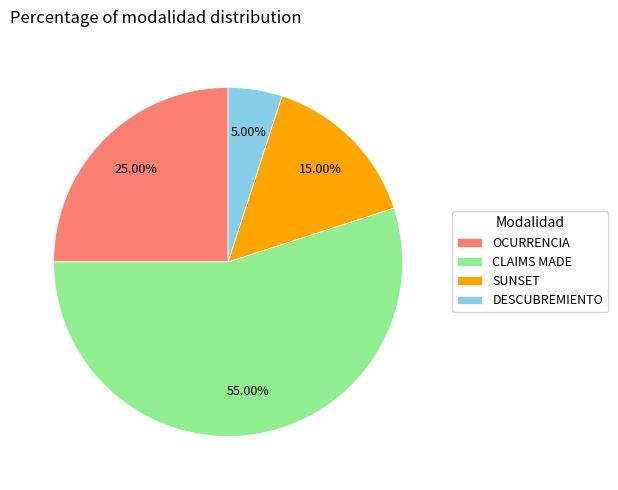

How many slices are in this pie chart?

4